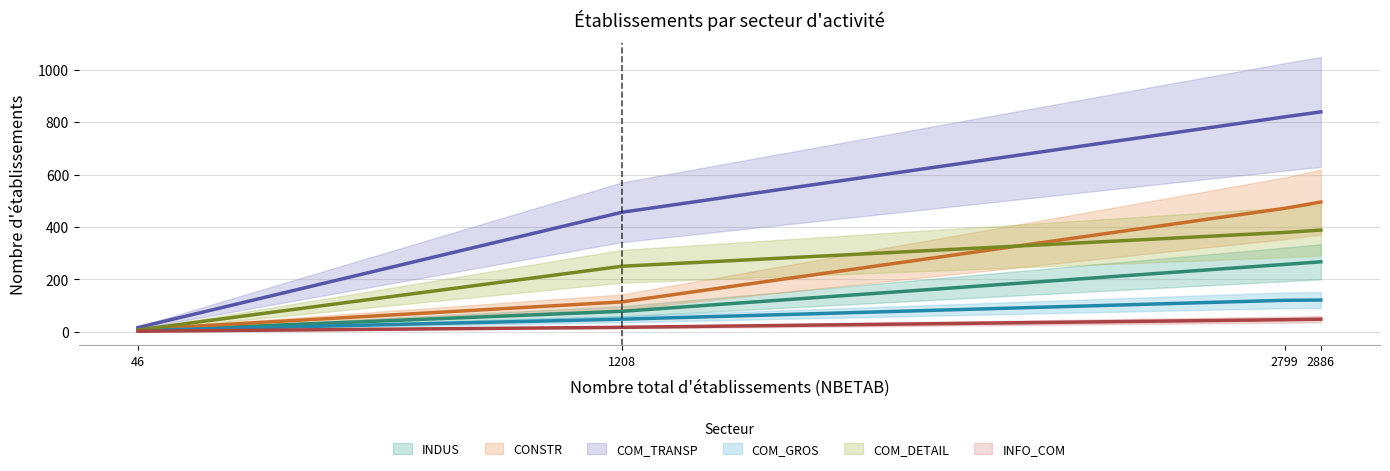

What are all the series names shown in the legend?

INDUS, CONSTR, COM_TRANSP, COM_GROS, COM_DETAIL, INFO_COM